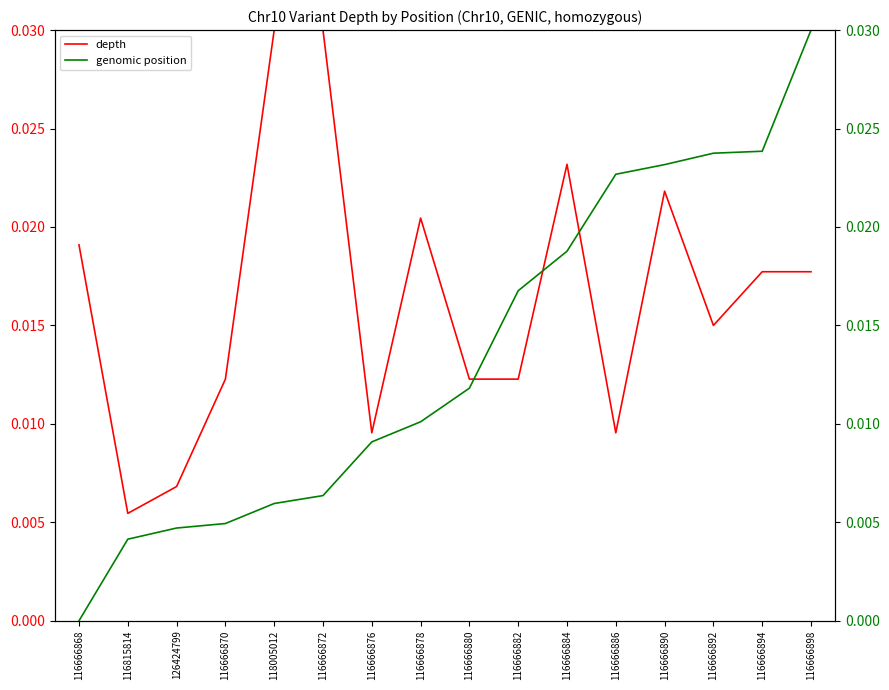

At how many categories does at least one series exceed 0?

16